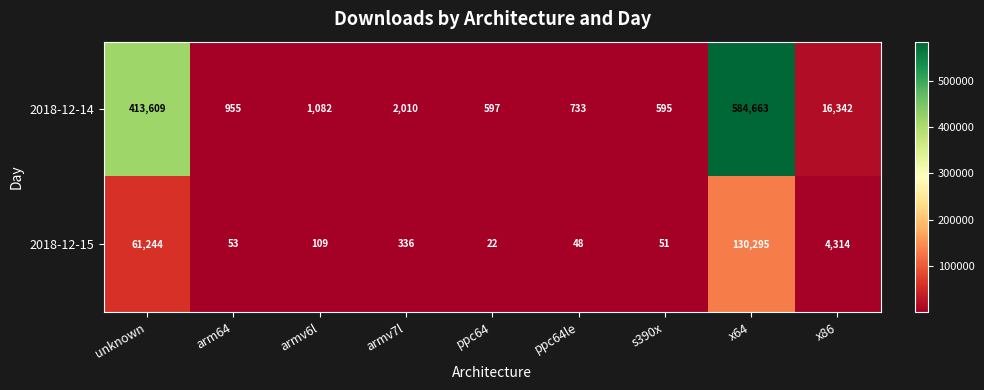

Is it true that 2018-12-15 equals 61244 at unknown?

True